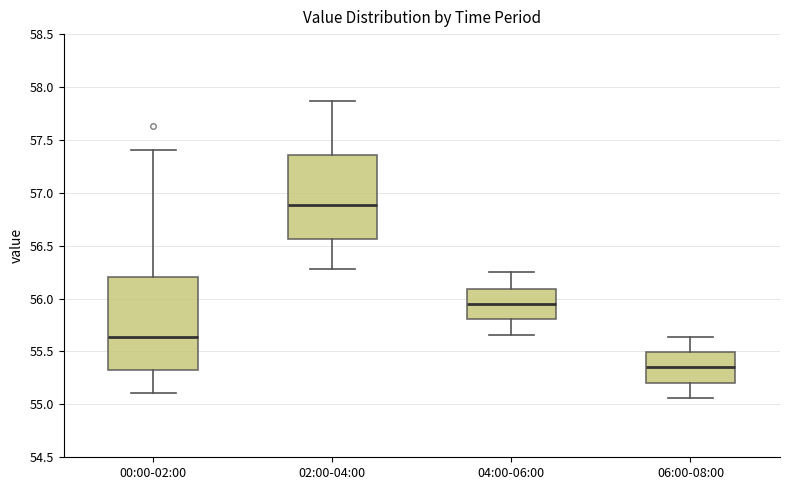

Which box is the tallest, from its lower edge to its upper edge?

00:00-02:00